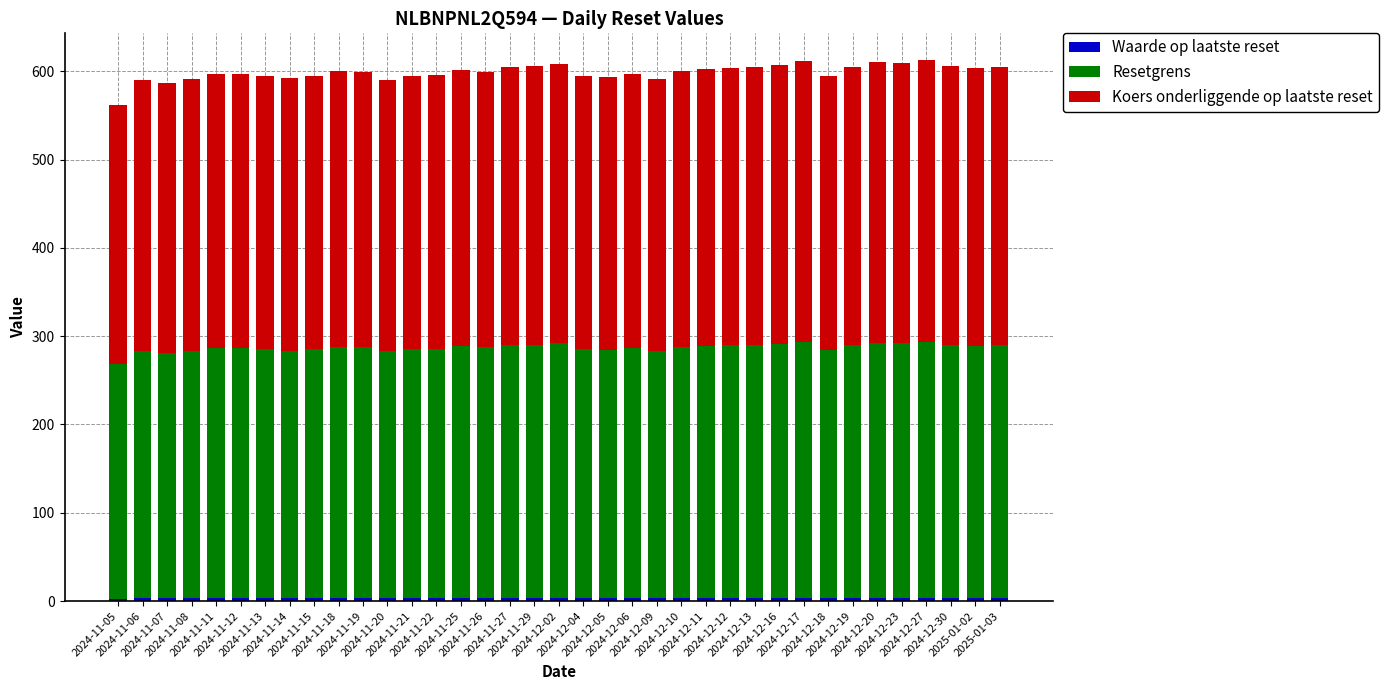

Rank the series by their maximum value, from lowest to highest.

Waarde op laatste reset, Resetgrens, Koers onderliggende op laatste reset